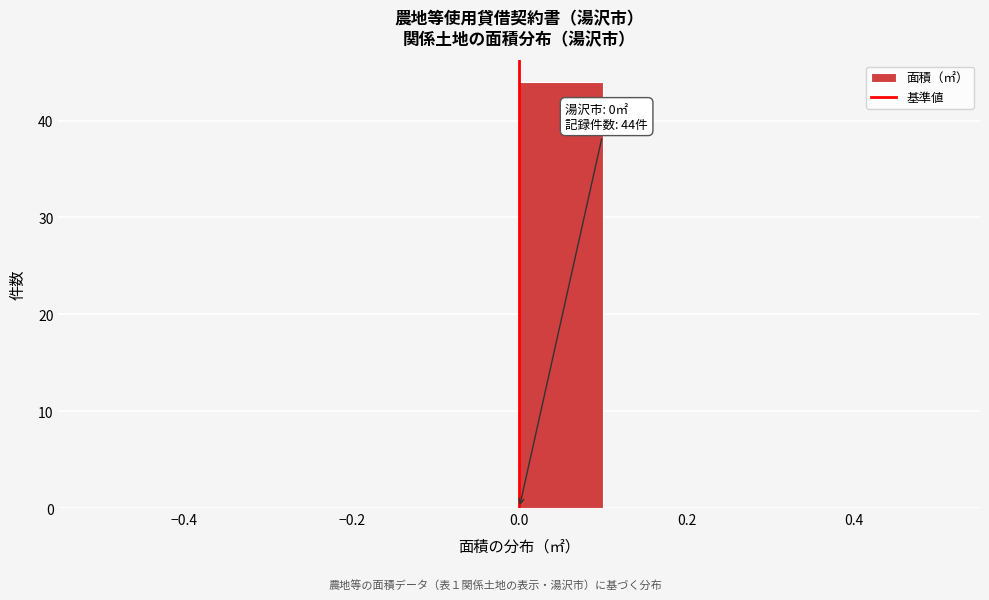

Which range on the x-axis has the tallest bar?

0.0 to 0.1